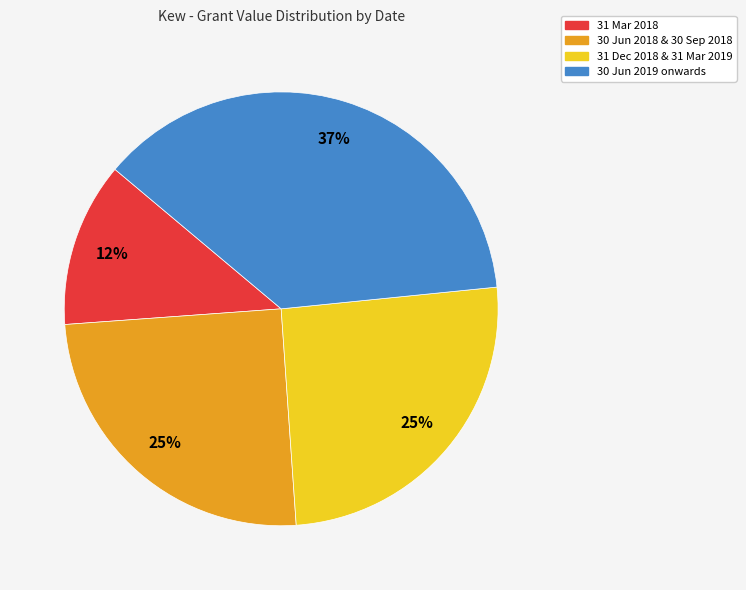

Does any single category account for the majority?

No